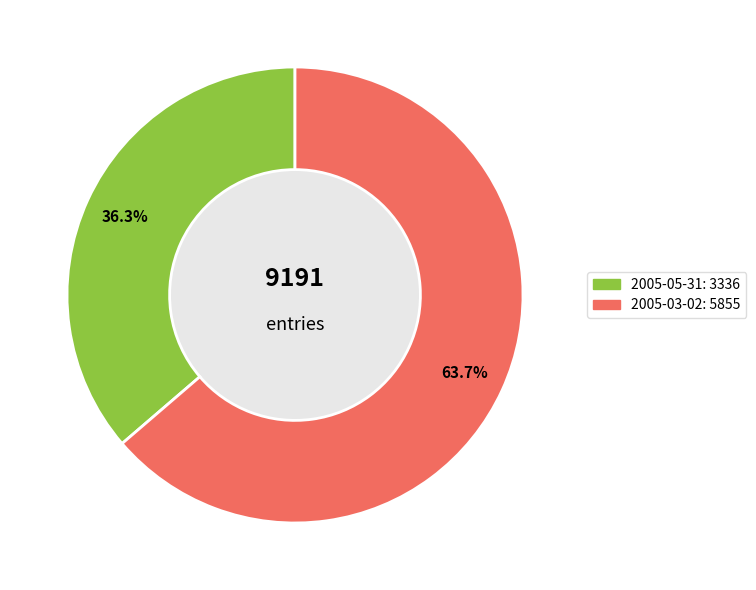

Rank the categories by value from lowest to highest.

2005-05-31, 2005-03-02